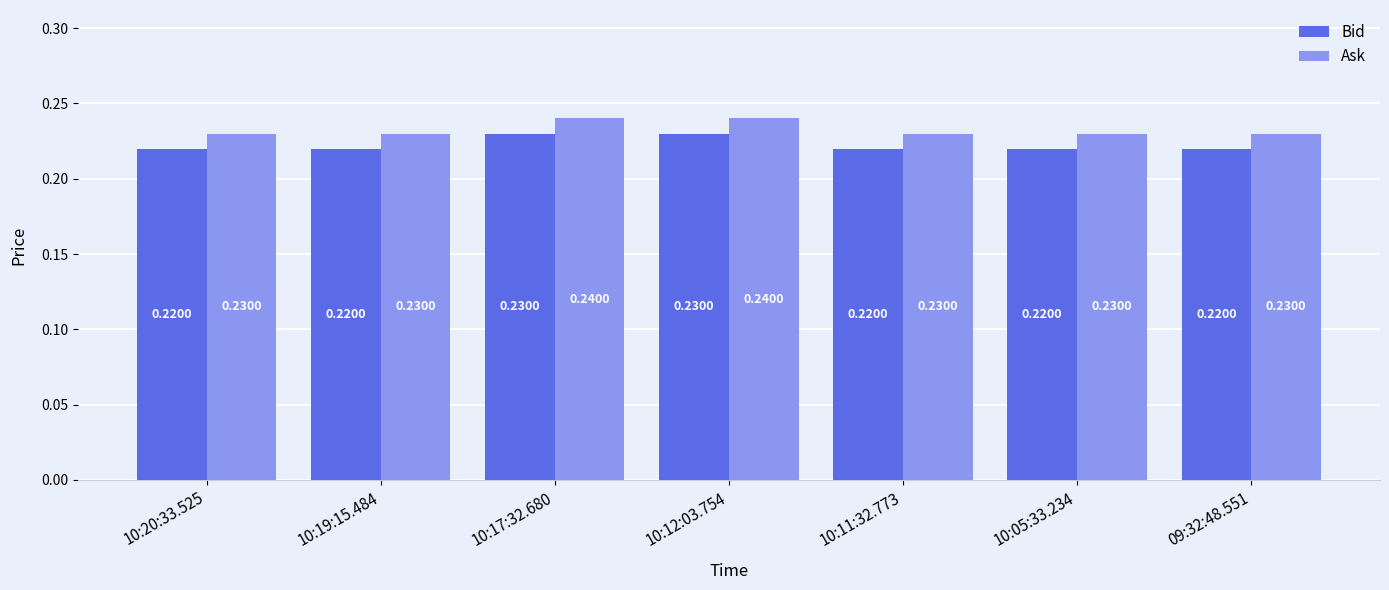

What is the sum of the Ask values at 10:12:03.754 and 09:32:48.551?

0.5